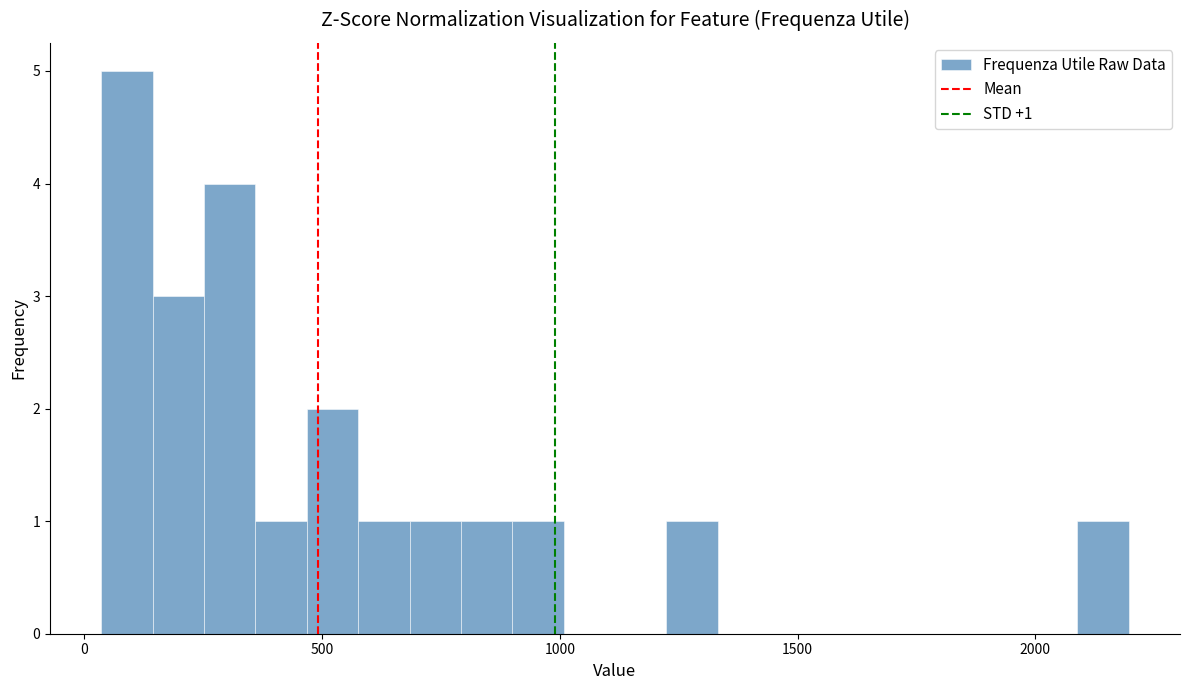

Read against the x-axis, roughly where is the centre of the tallest bar?

100